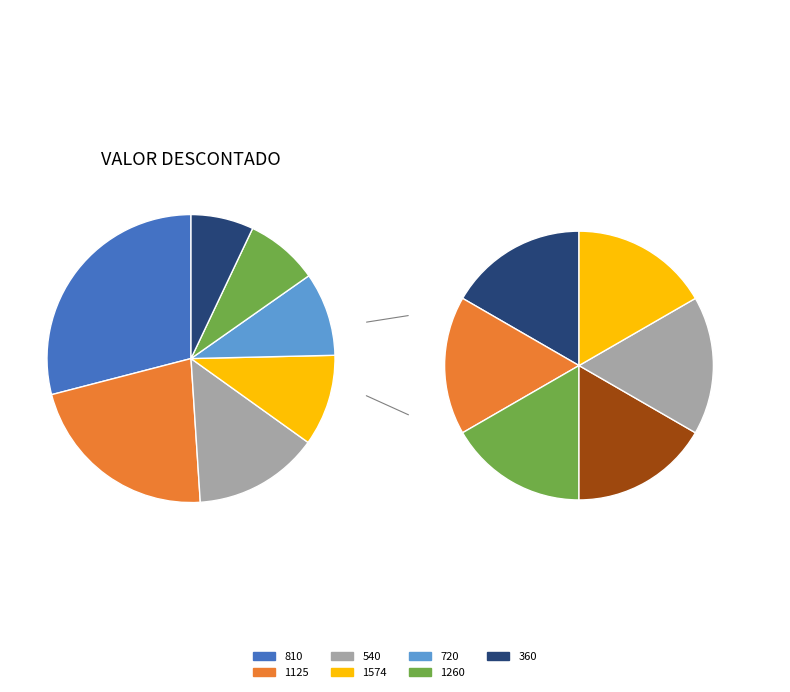

Does any single category account for the majority?

No